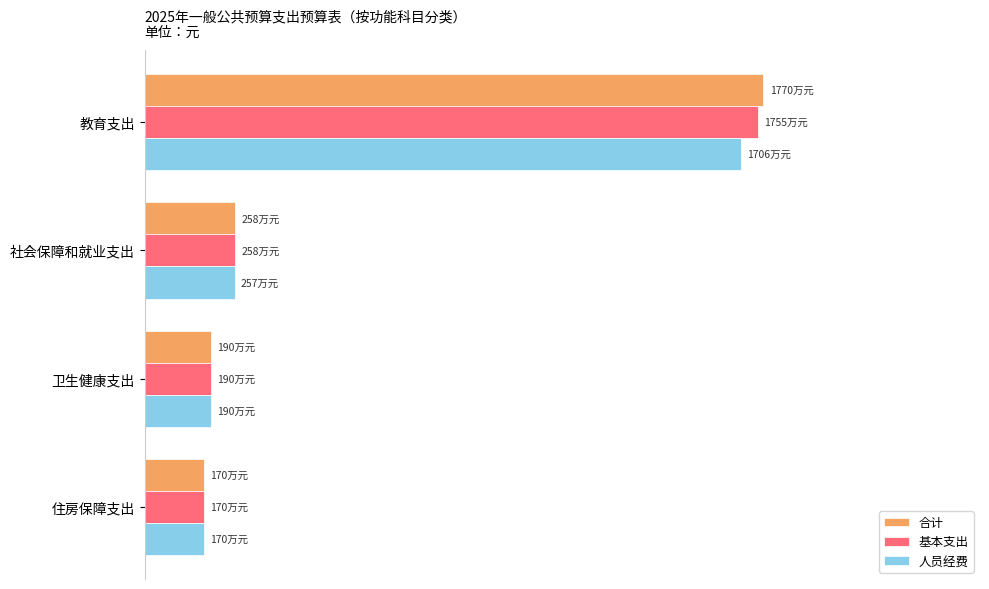

What is the difference between the maximum and minimum values in the 基本支出 series?

0.9